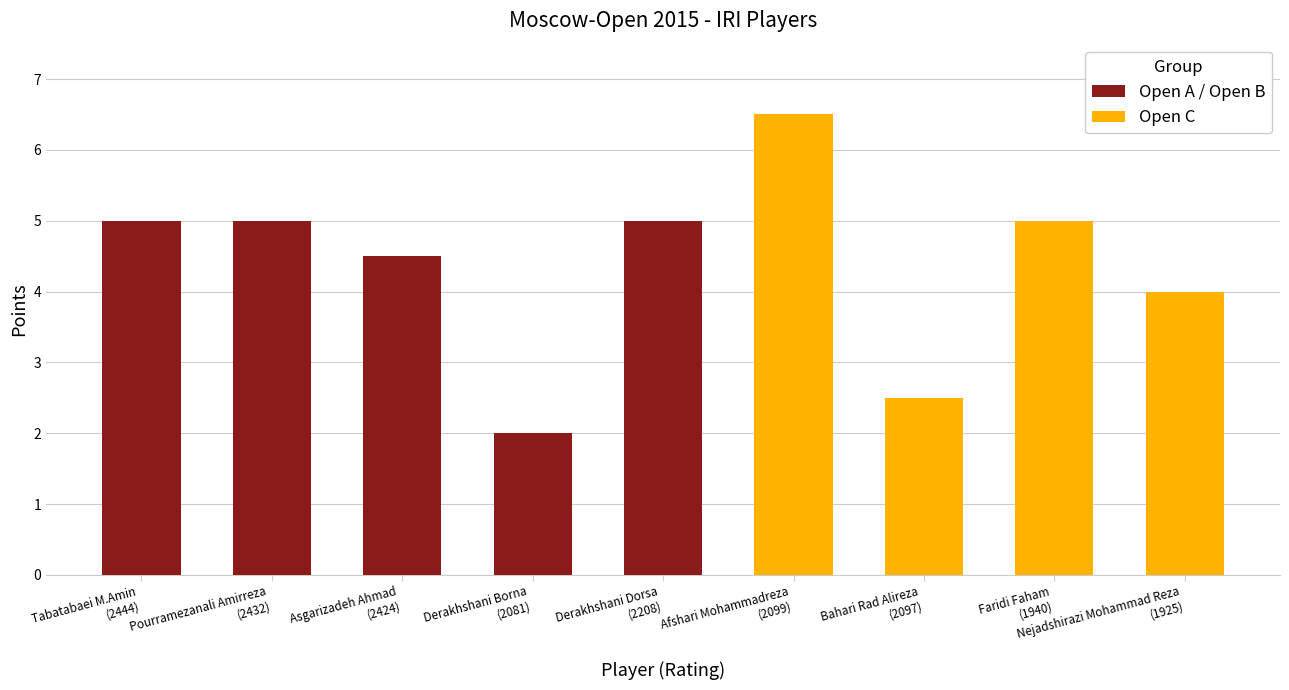

Which category has the highest value across all series?

Afshari Mohammadreza
(2099)